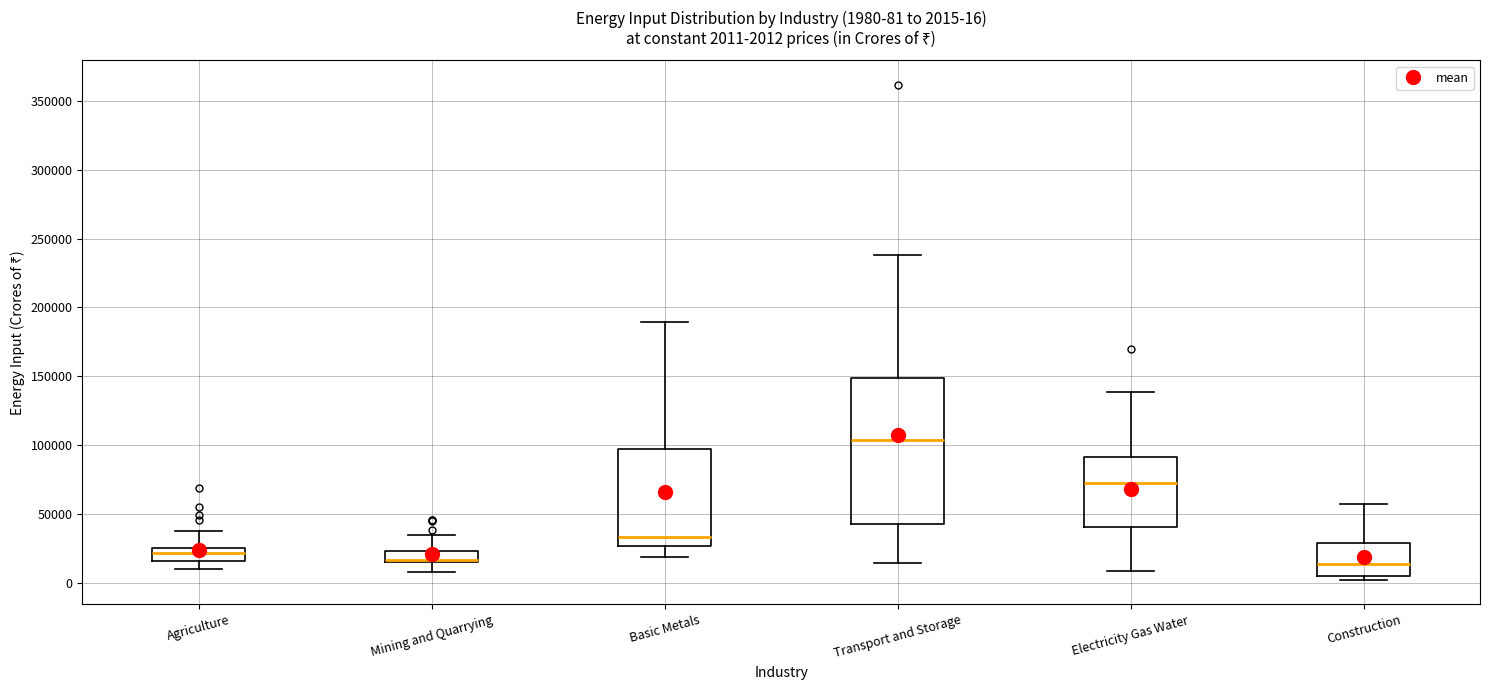

Which box is the tallest, from its lower edge to its upper edge?

Transport and Storage